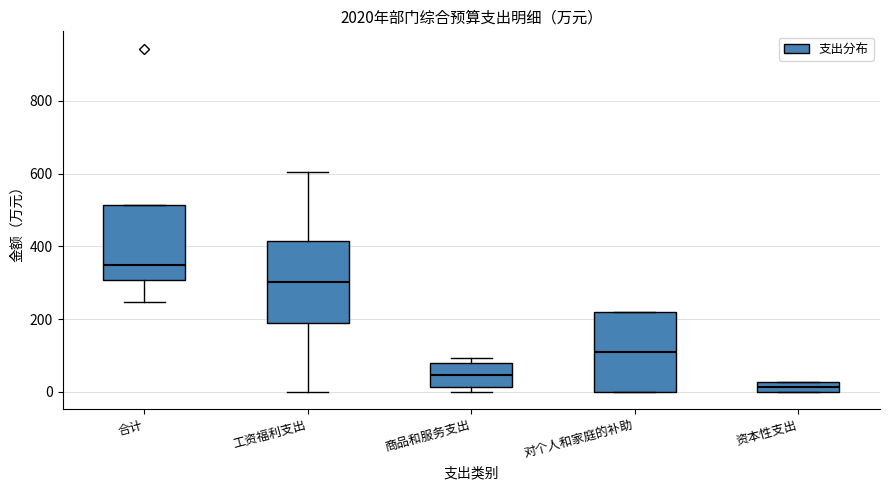

Where is the lower edge of the box for 合计 on the y-axis? The values are not printed on the chart, so give them approximately, as read against the axis.

300